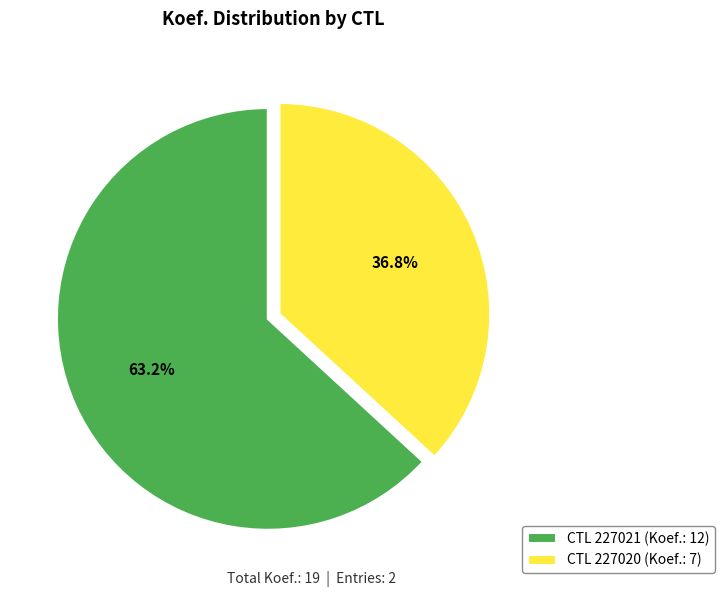

Rank the categories by value from lowest to highest.

CTL 227020 (Koef.: 7), CTL 227021 (Koef.: 12)